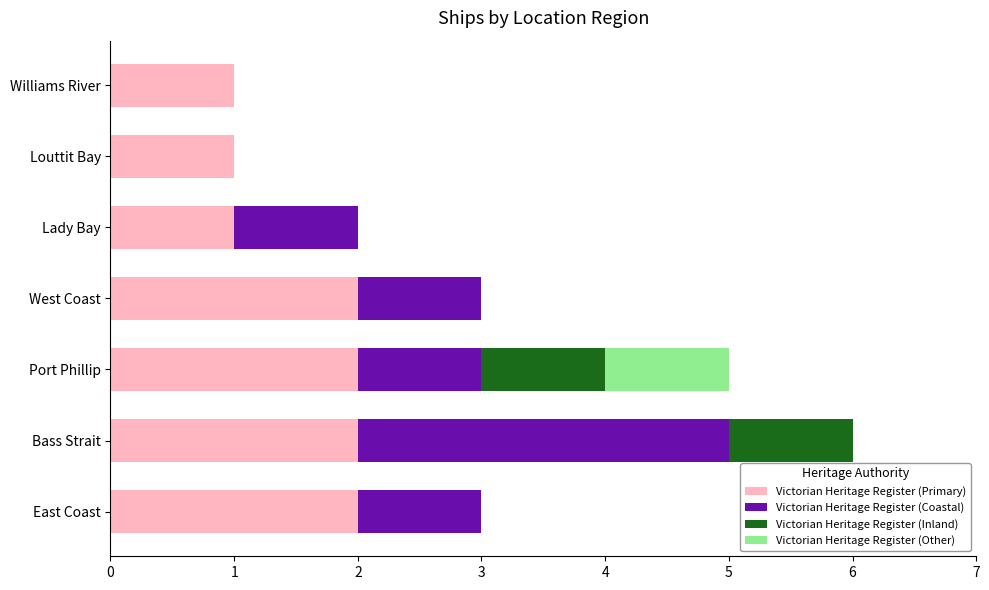

How many distinct data groups are displayed?

4